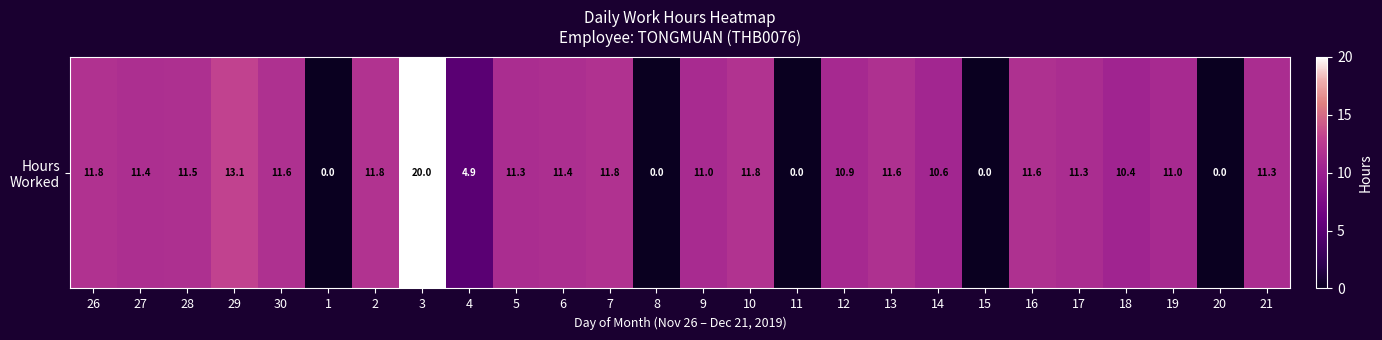

List the labels in order of value, largest first.

3, 29, 2, 10, 7, 26, 30, 13, 16, 28, 27, 6, 5, 17, 21, 9, 19, 12, 14, 18, 4, 1, 8, 11, 15, 20